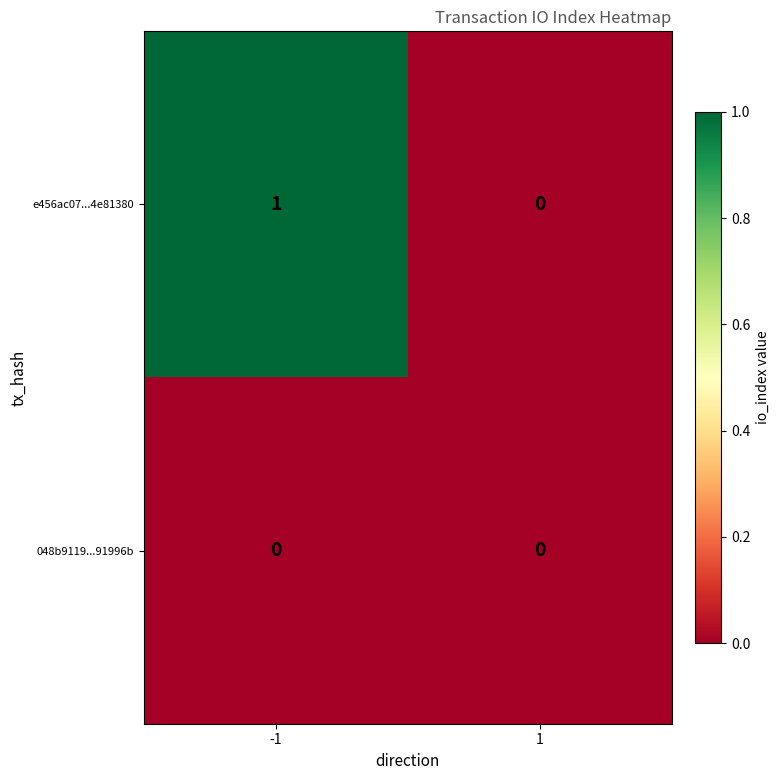

Reading left to right, extract all data points from this chart.

e456ac07...4e81380: -1=1	1=0
048b9119...91996b: -1=0	1=0